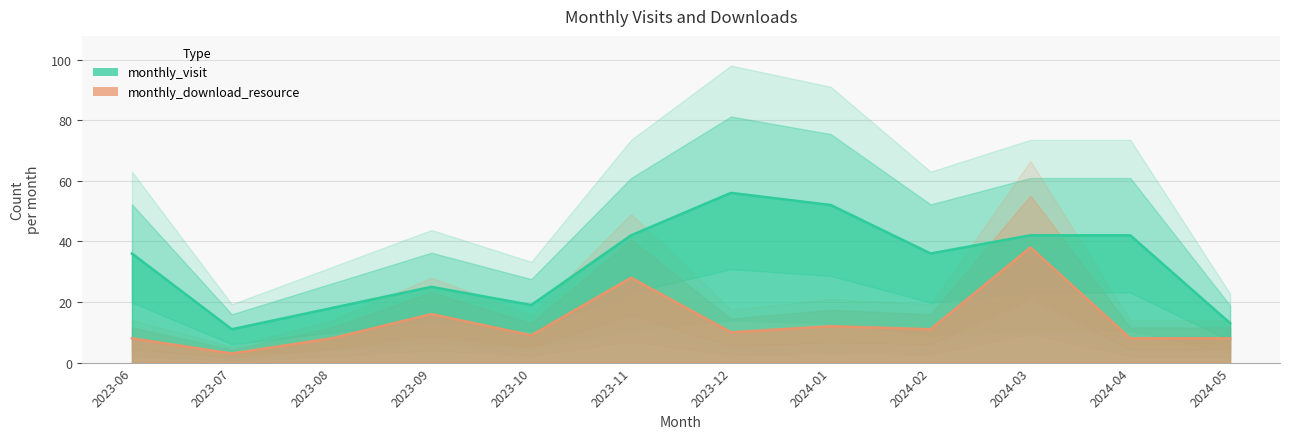

What is the sum of the monthly_download_resource values at 2023-09 and 2024-03?

54